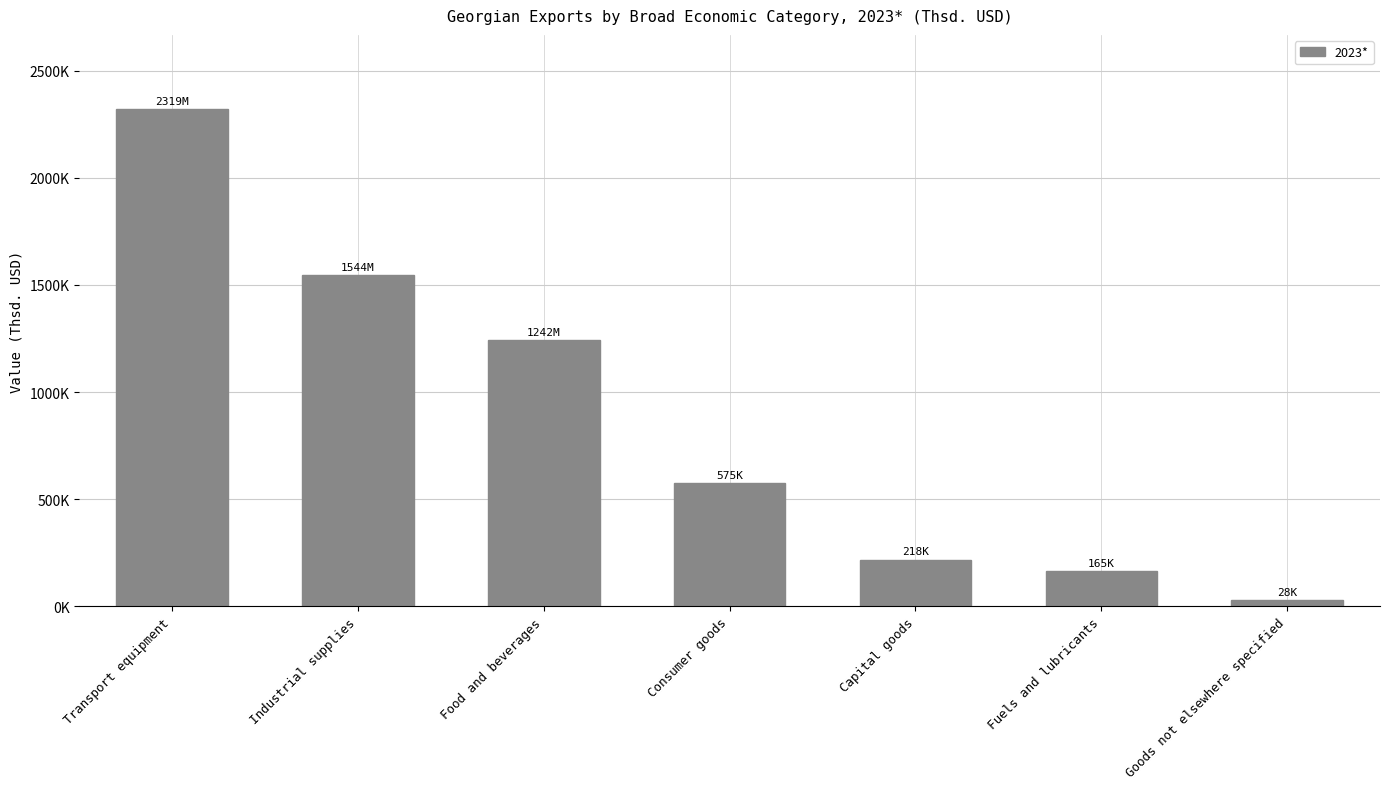

Are the bars horizontal?

No